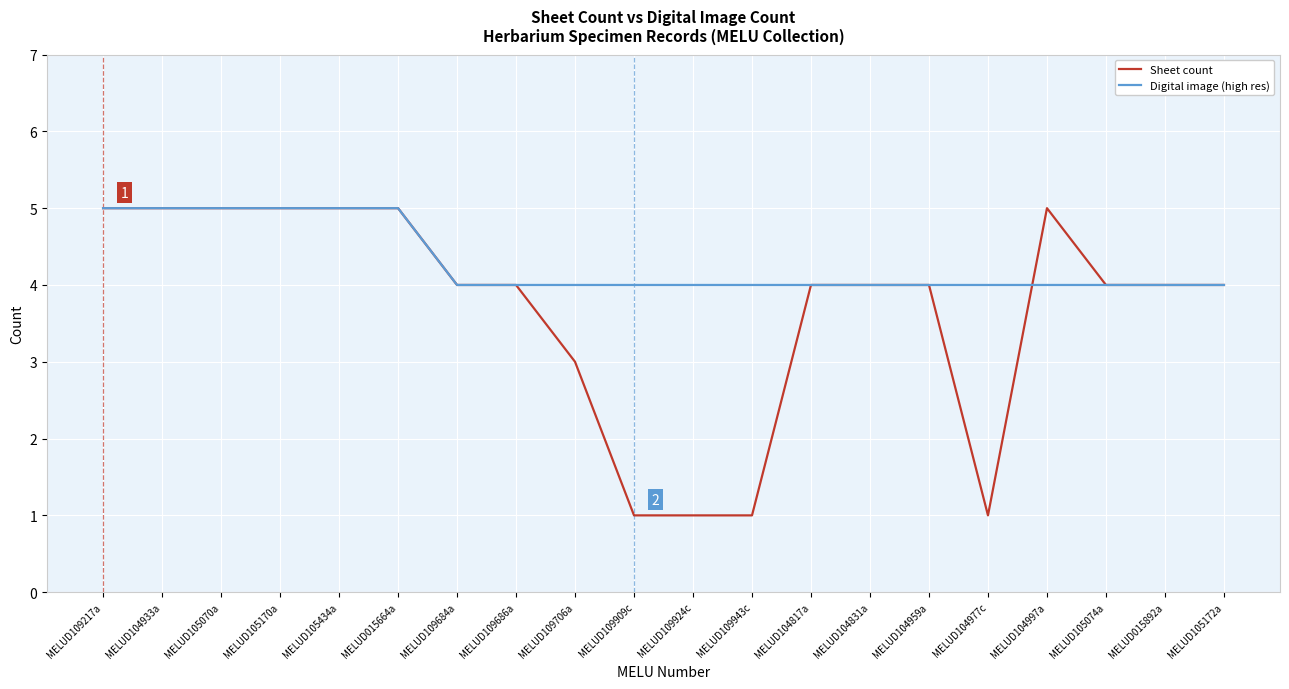

What is the spread (max minus min) of values at MELUD109909c?

3